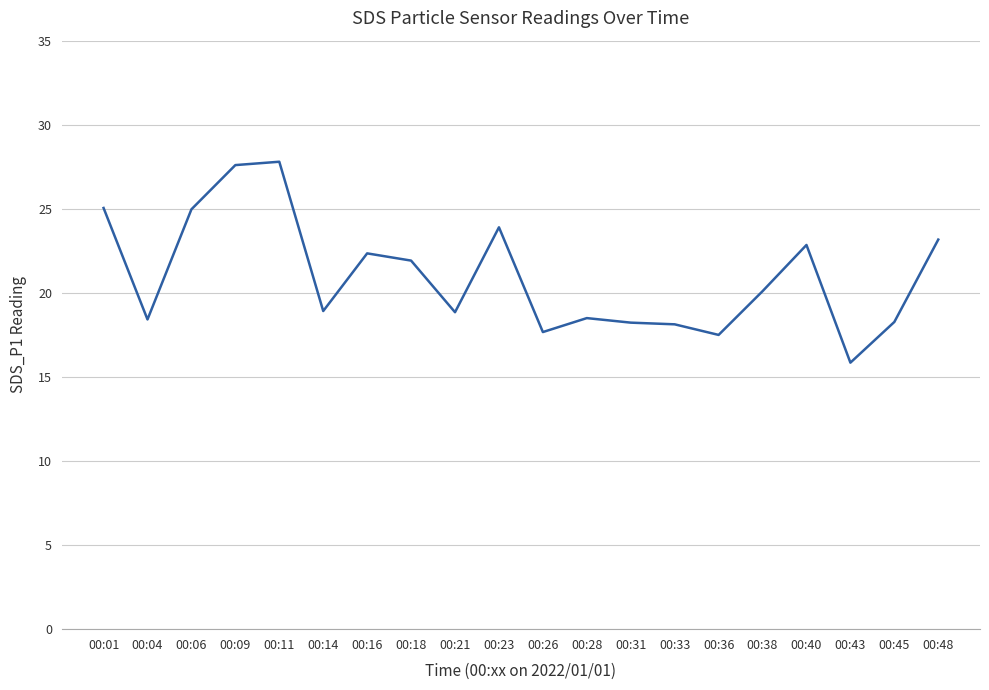

Approximately how many times larger is the value at 00:43 compared to 00:06?

0.6